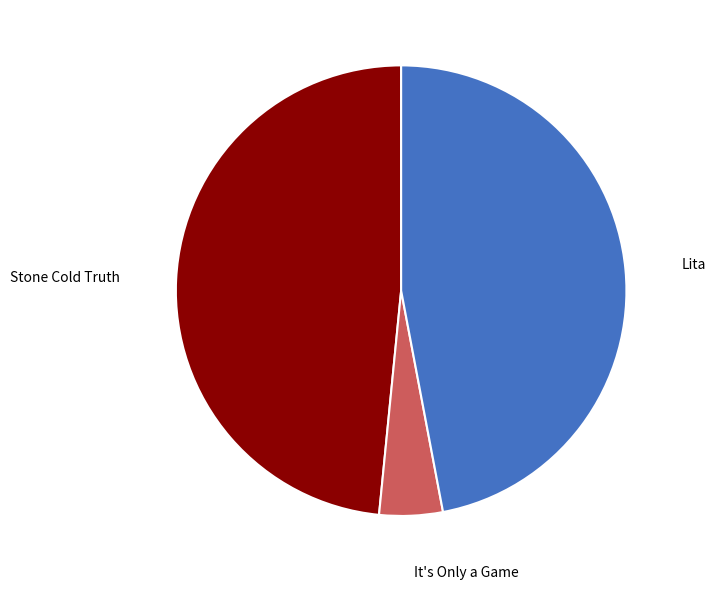

Which category has the biggest portion of the pie?

Stone Cold Truth